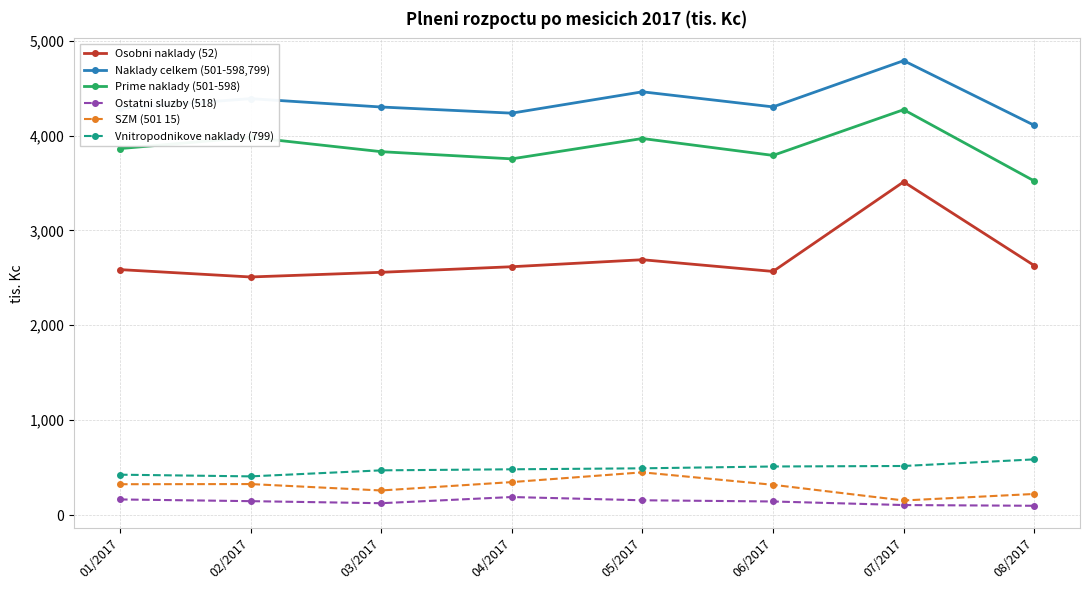

What is the difference between the maximum and second lowest values in the Ostatni sluzby (518) series?

84.6